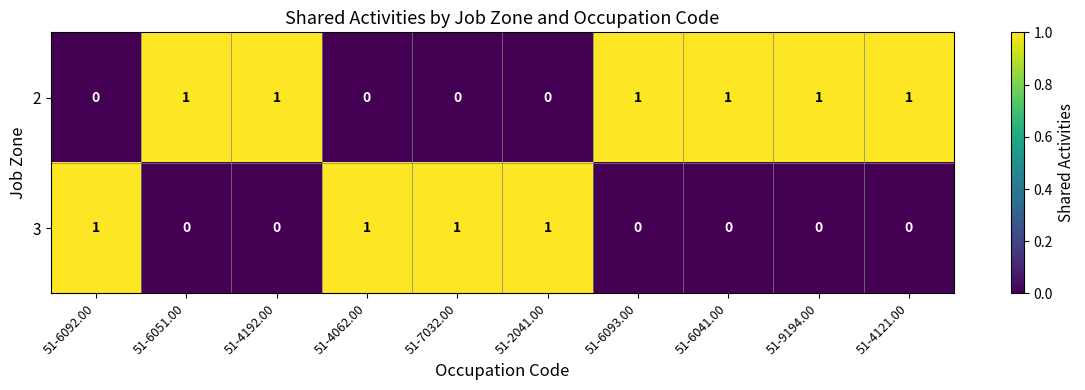

At how many categories does at least one series exceed 0?

10